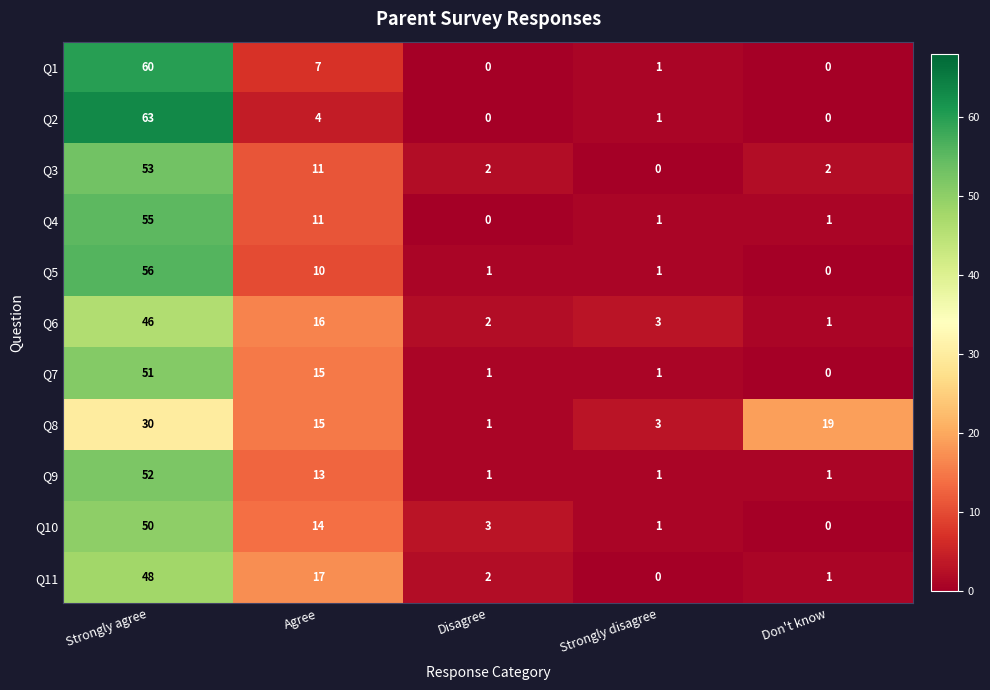

Which series has the widest spread of values?

Q2